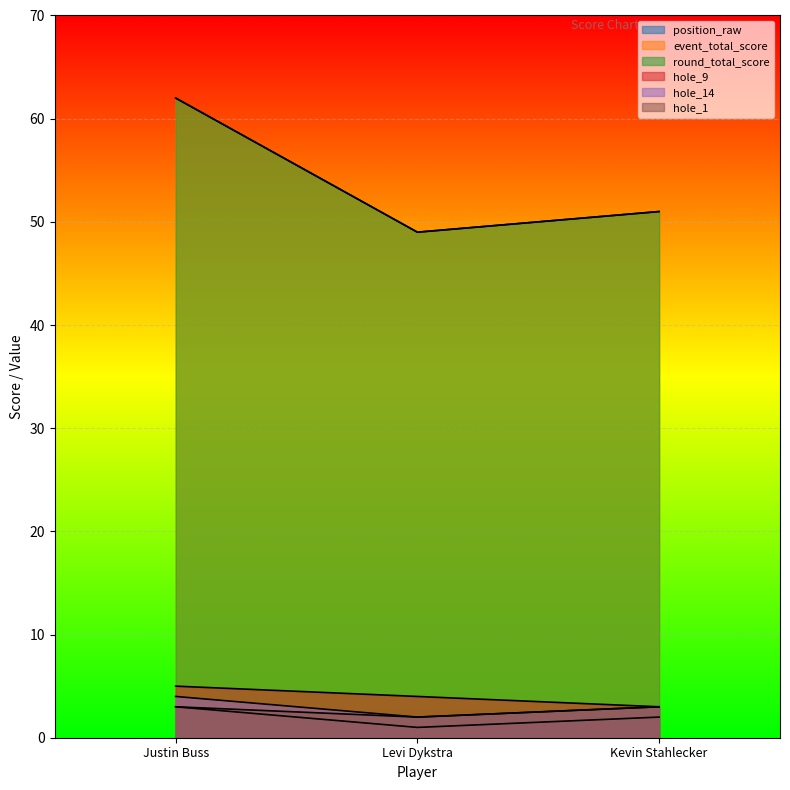

Rank the categories by event_total_score value from lowest to highest.

Levi Dykstra, Kevin Stahlecker, Justin Buss